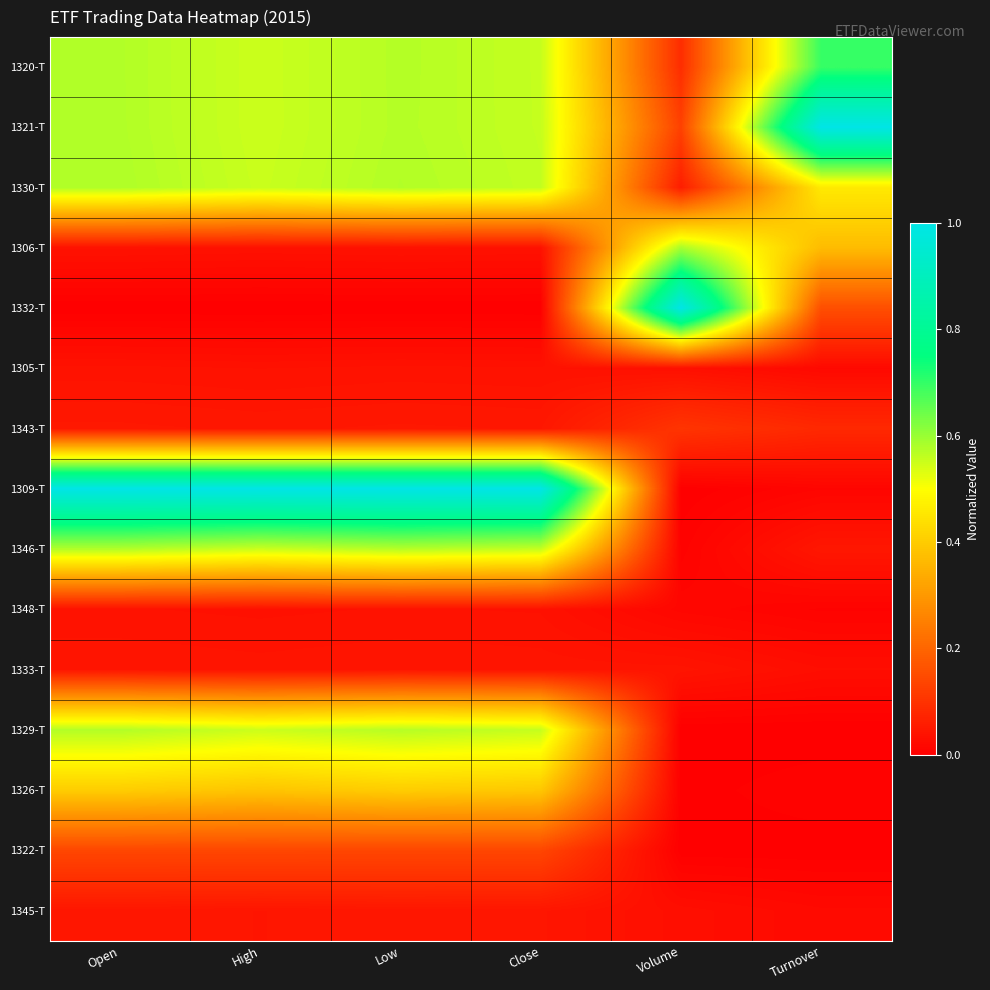

Which label corresponds to the largest value in the chart?

Turnover